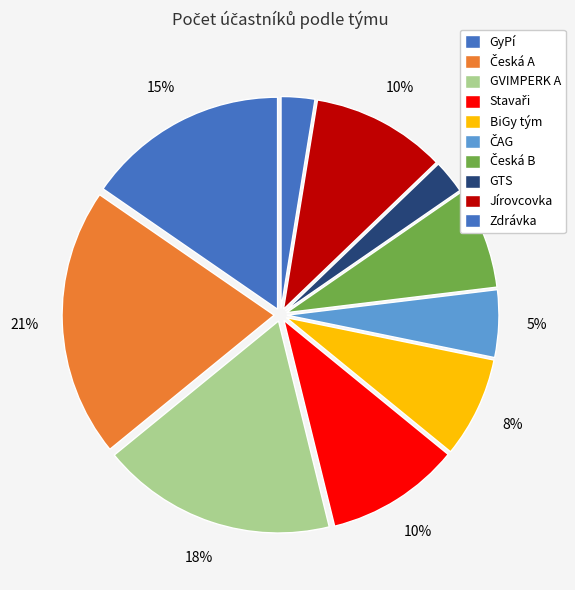

Does GVIMPERK A account for over 50% of the chart?

No